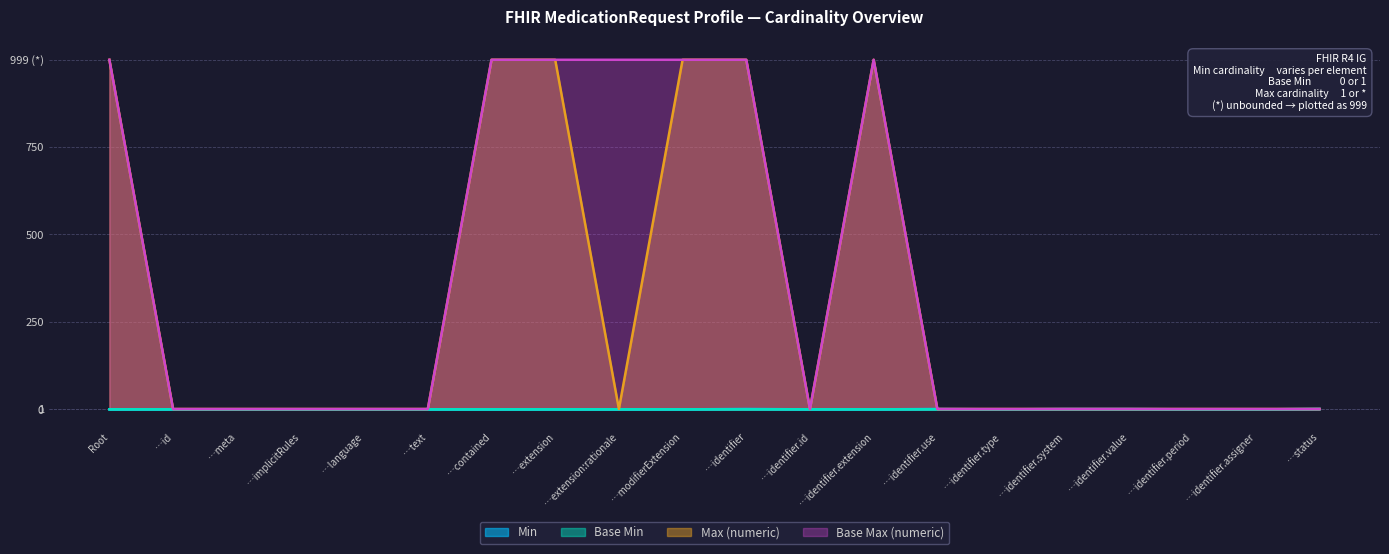

Reading left to right, extract all data points from this chart.

Min: 0	0	0	0	0	0	0	0	0	0	1	0	0	1	0	1	1	0	0	1
Base Min: 0	0	0	0	0	0	0	0	0	0	0	0	0	0	0	0	0	0	0	1
Max (numeric): 999	1	1	1	1	1	999	999	1	999	999	1	999	1	1	1	1	1	1	1
Base Max (numeric): 999	1	1	1	1	1	999	999	999	999	999	1	999	1	1	1	1	1	1	1